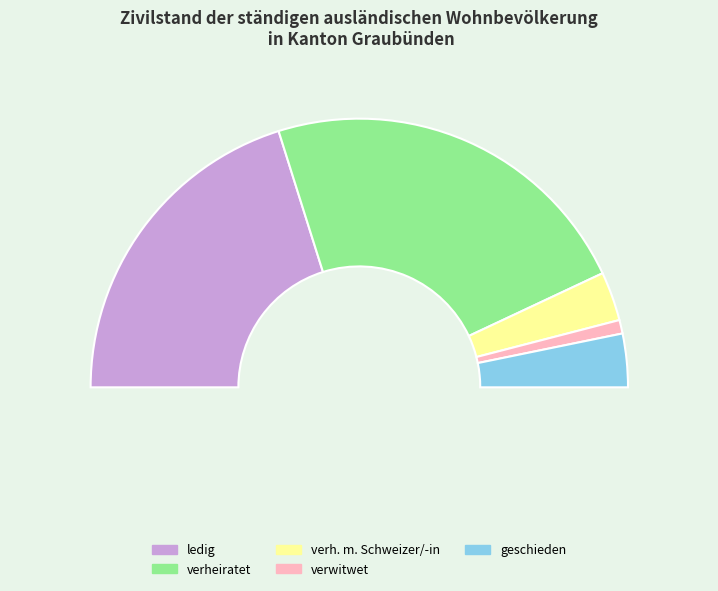

Which slice is the largest?

verheiratet